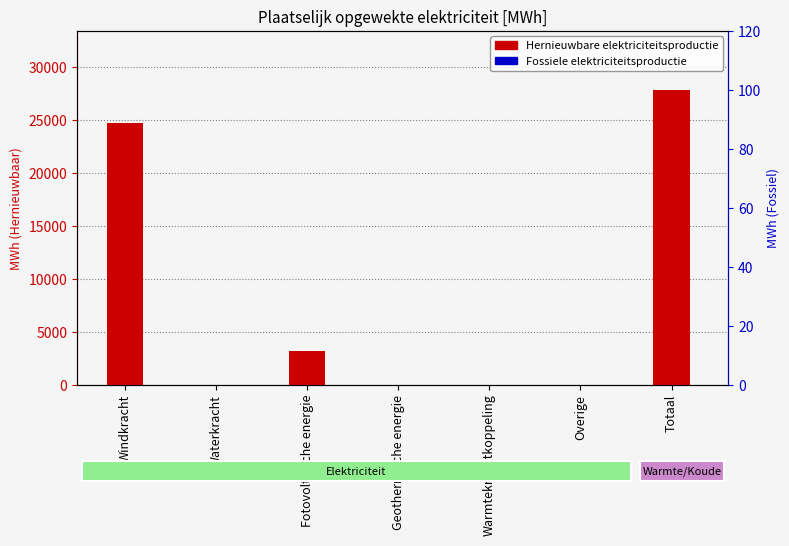

How many bars are there in total?

14